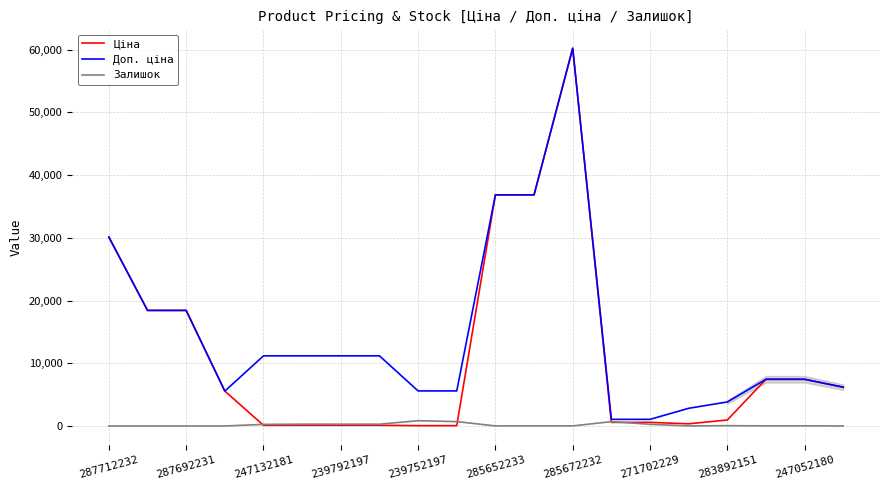

Which series has the largest range (max minus min)?

Ціна